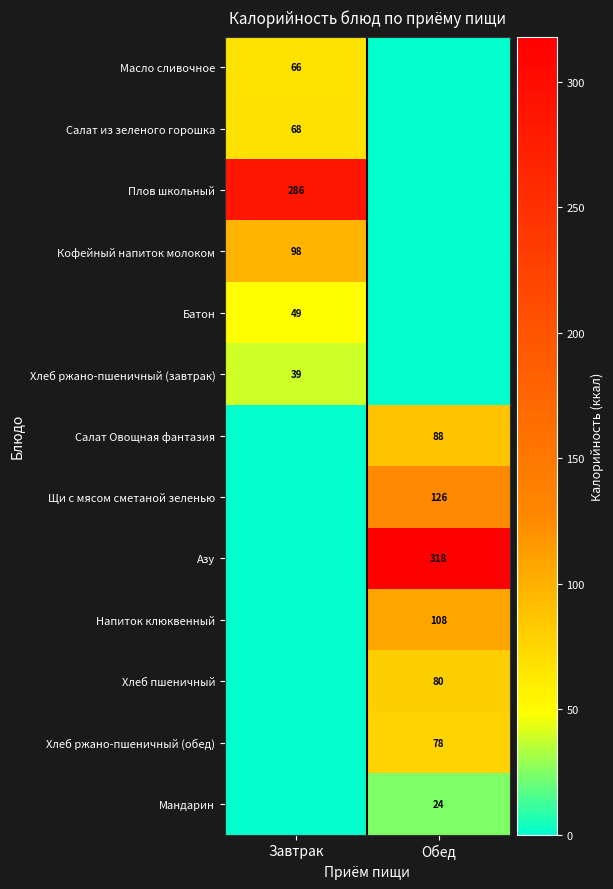

True or false: Напиток клюквенный has a value of 108 at Обед.

True